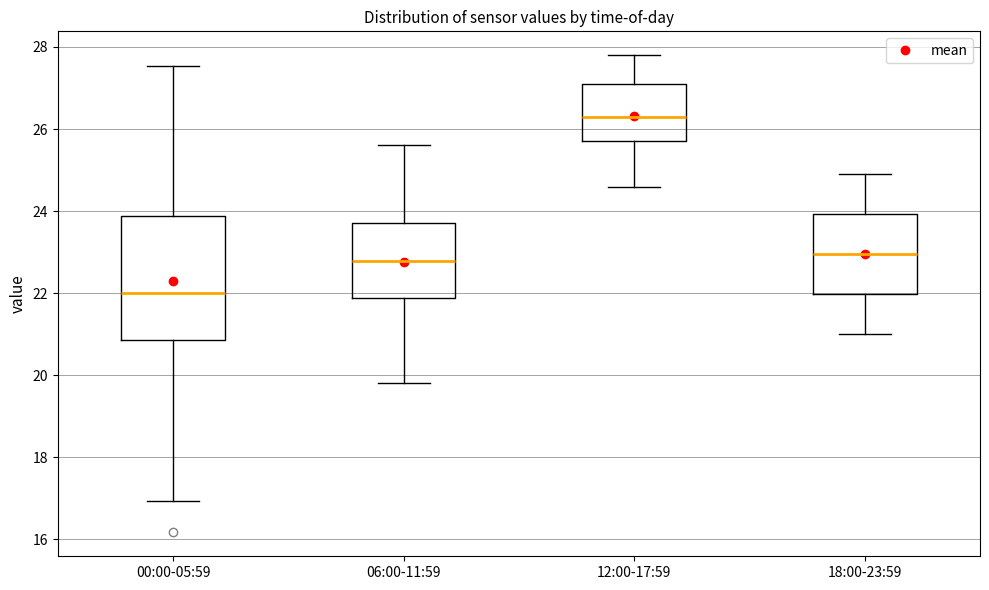

Which box's median line is the lowest?

00:00-05:59